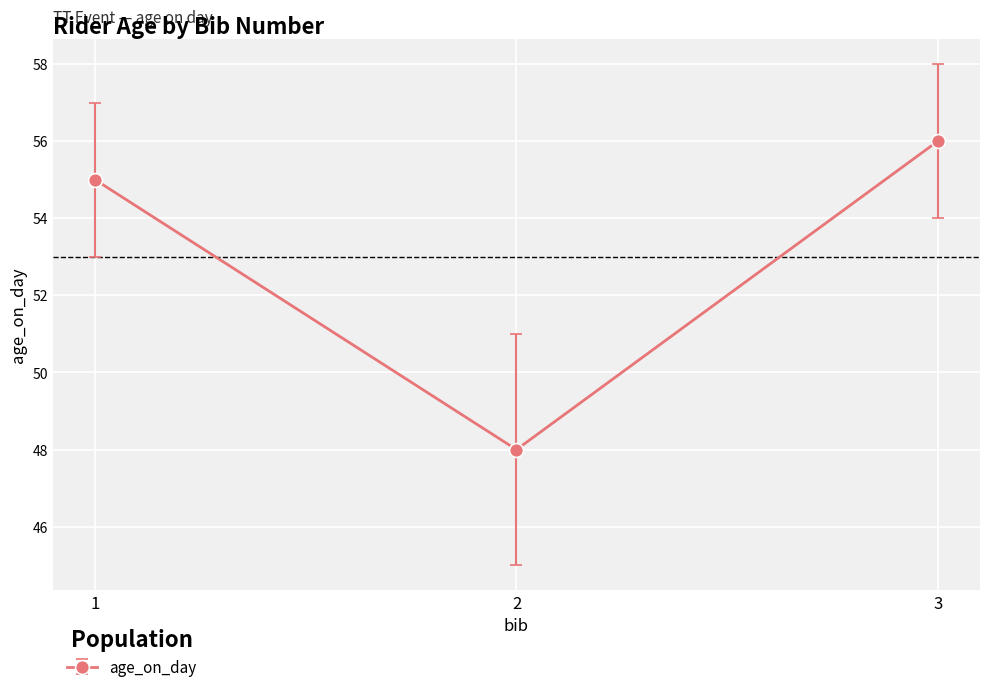

Read the value at 3.

56